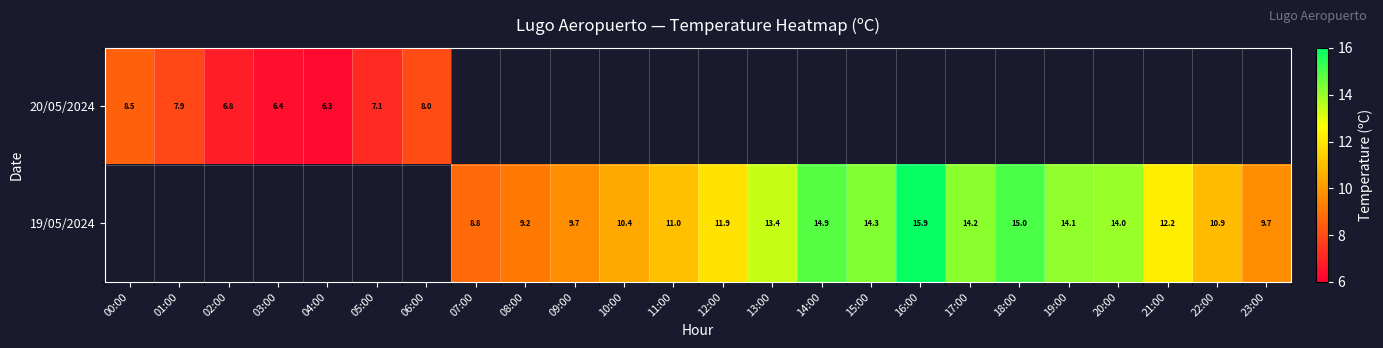

The 19/05/2024 series shows 9.7 at 23:00. True or false?

True